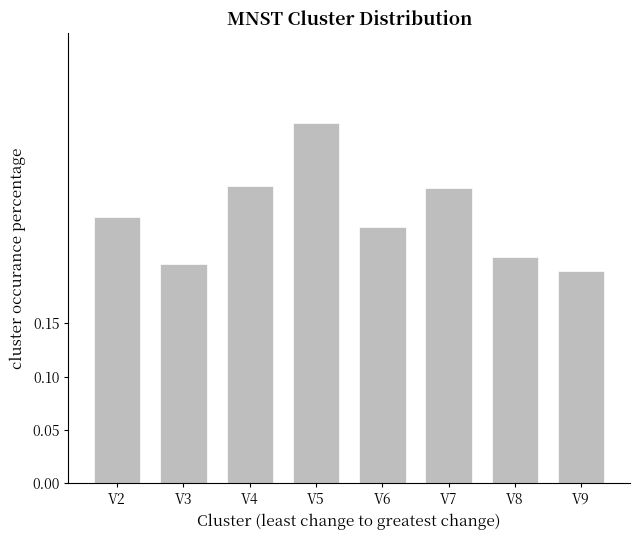

What is the sum of all values?

2.0